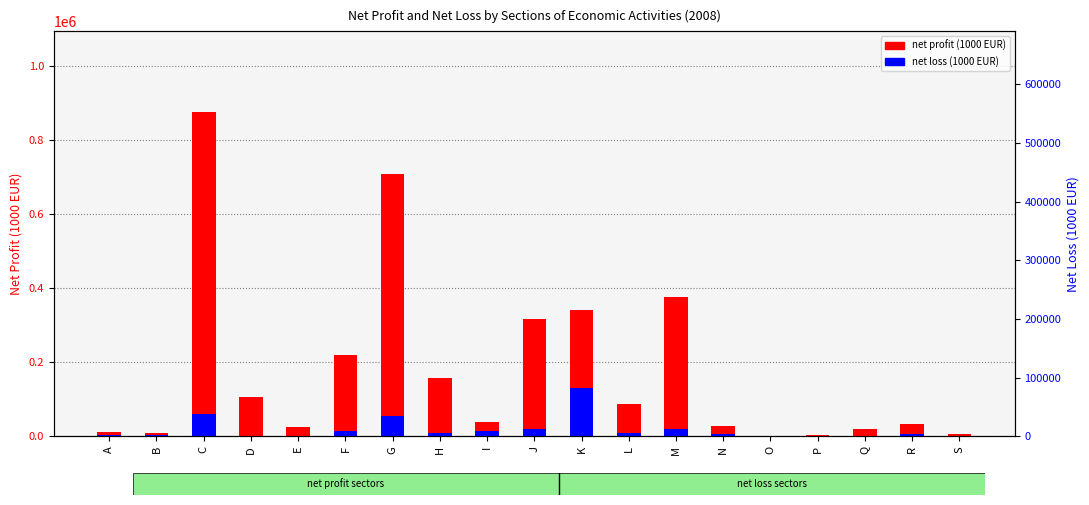

At which label does net profit (1000 EUR) first exceed 37759?

C